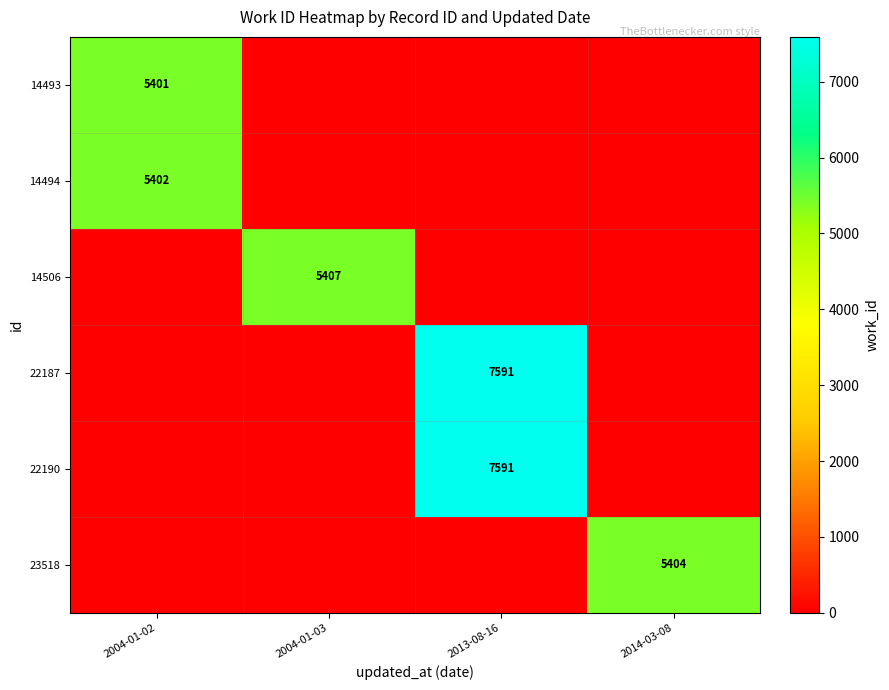

Is the value of 23518 at 2014-03-08 greater than the value of 14494 at 2004-01-02?

Yes